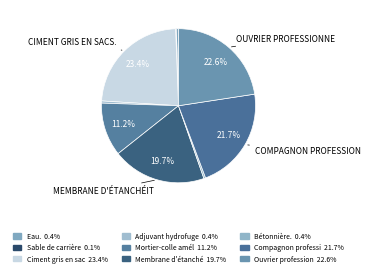

How many segments does this pie chart have?

9